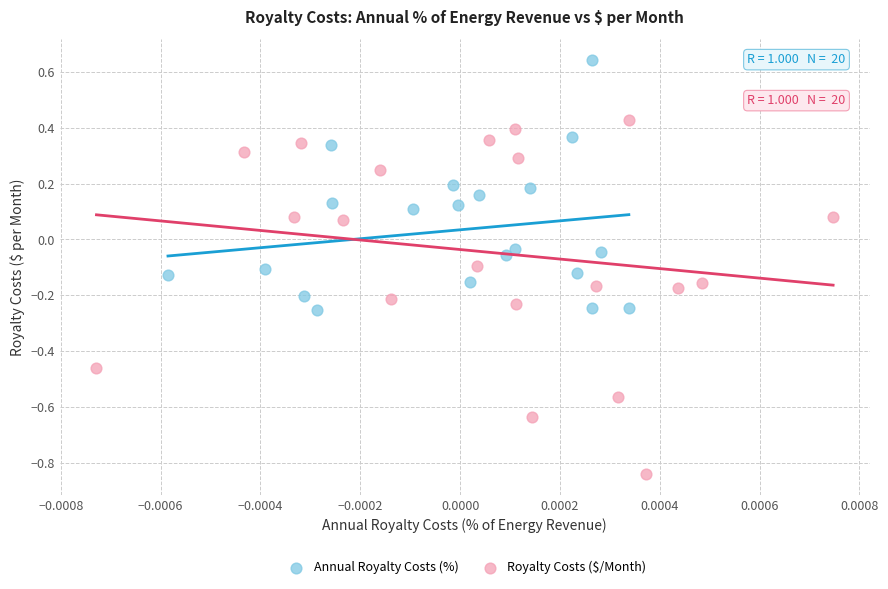

Which series contains the lowest Y value?

Royalty Costs ($/Month)